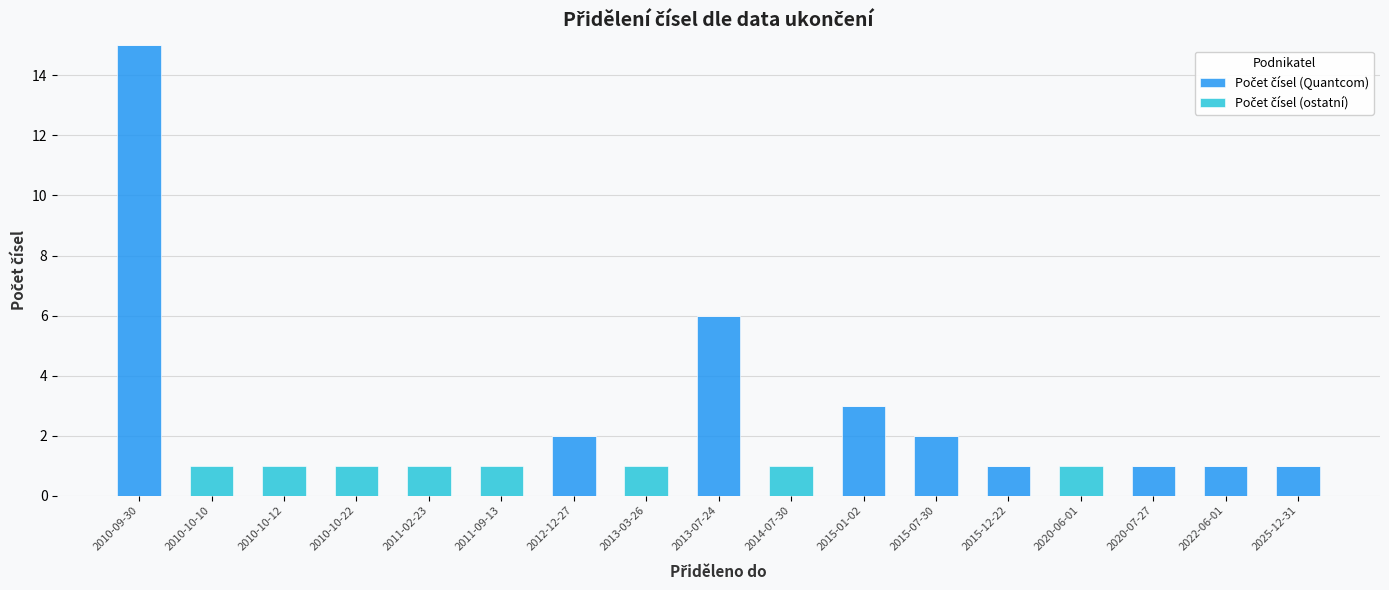

Count the number of data series in this chart.

2